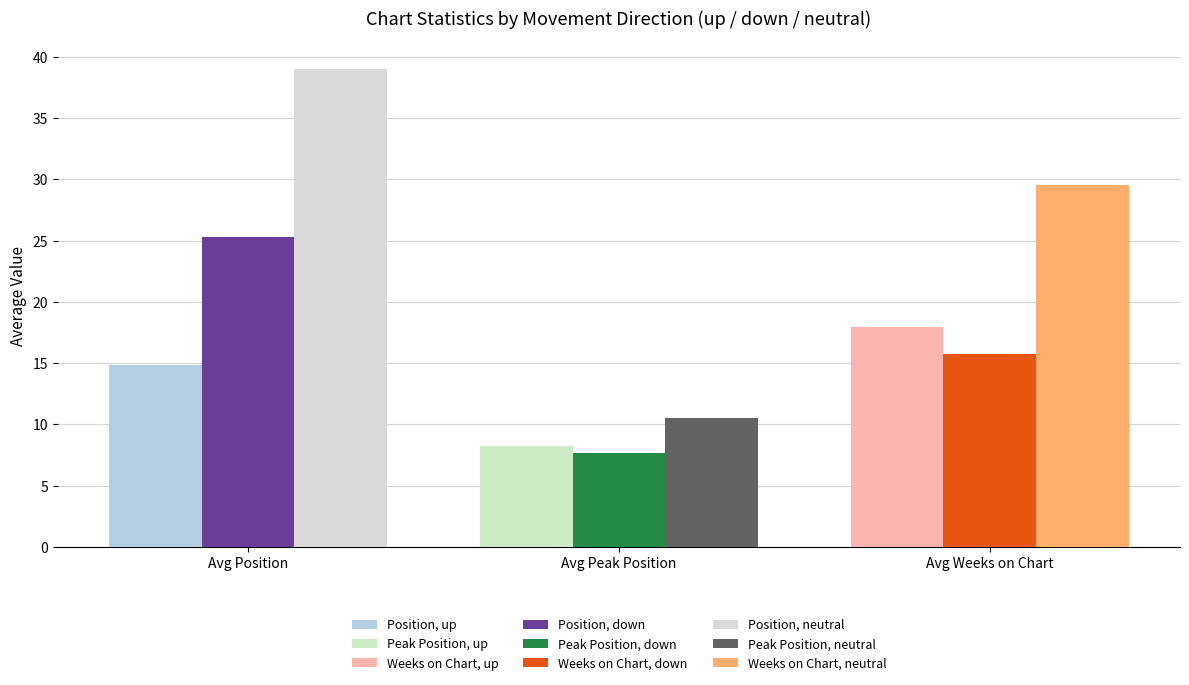

At which category is the sum across all series the highest?

Avg Position